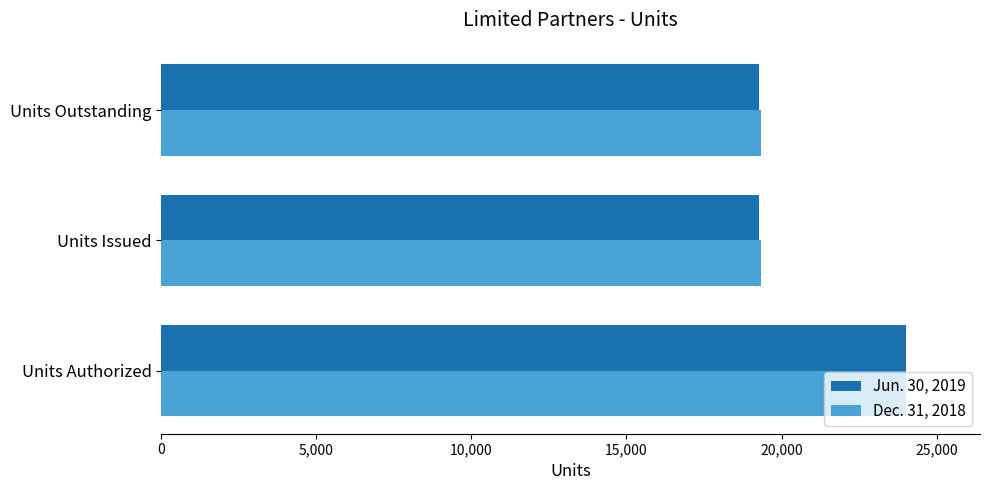

Is it true that Dec. 31, 2018 equals 24000 at Units Authorized?

True